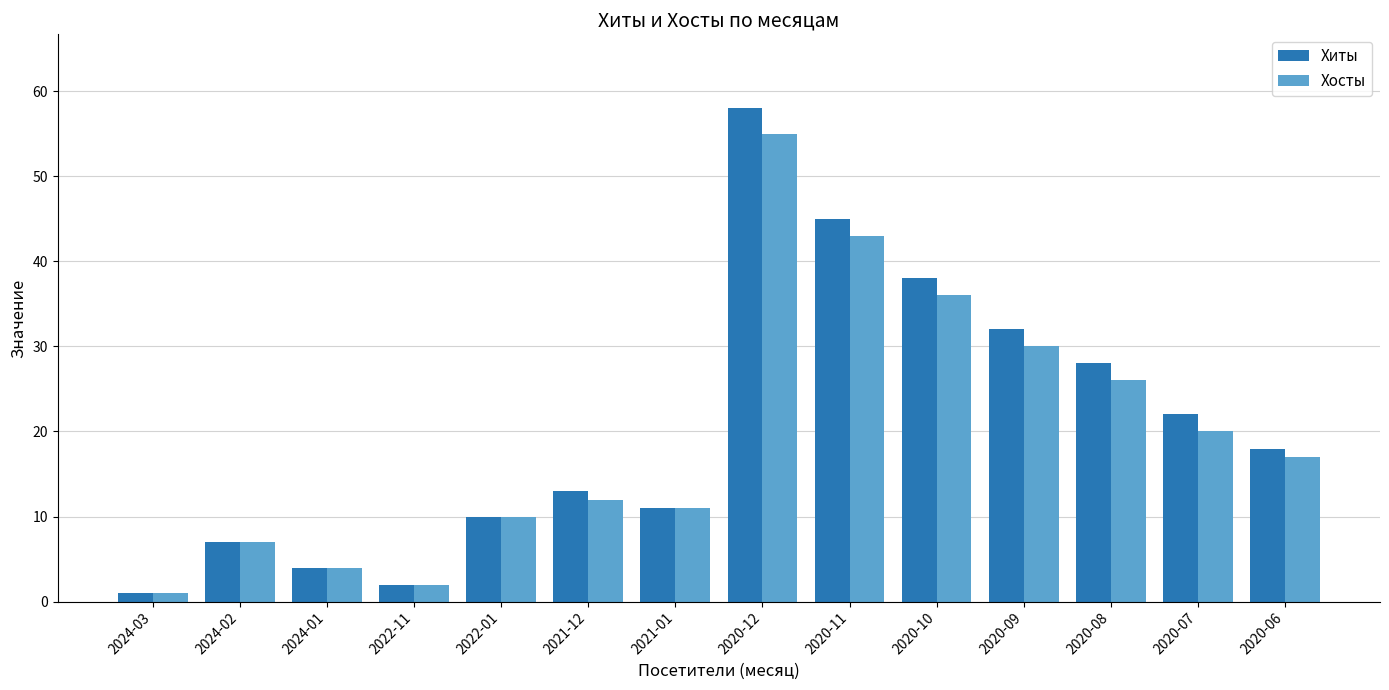

What is the sum of the Хиты values at 2020-11 and 2024-02?

52